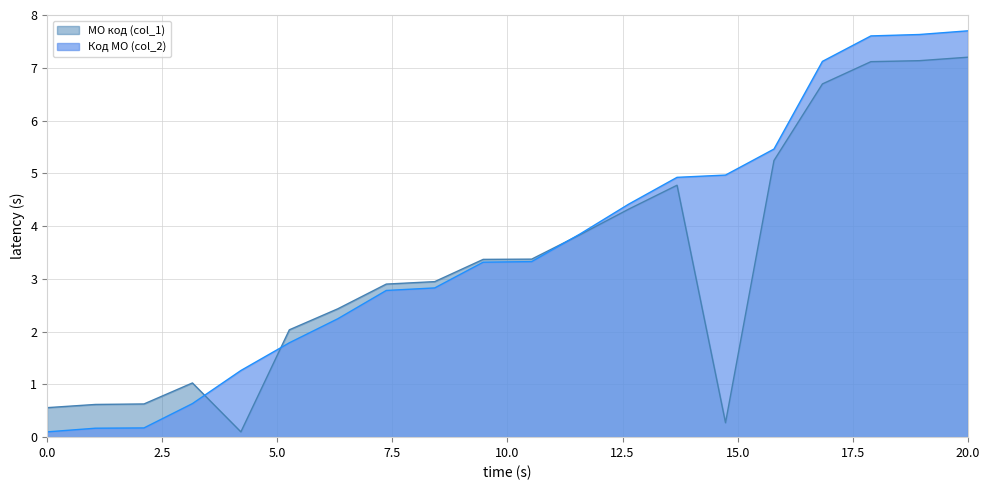

How many lines are shown in the chart?

2